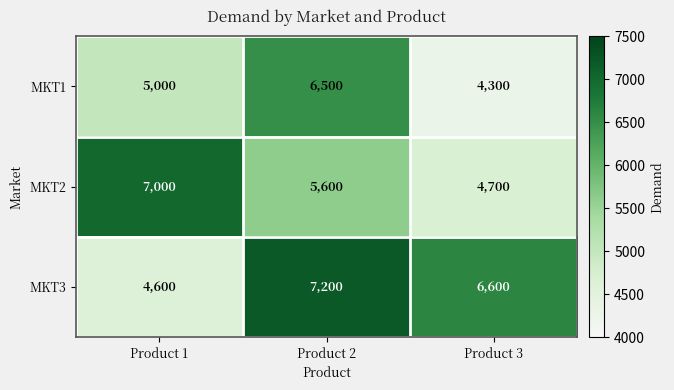

Which series has the widest spread of values?

MKT3